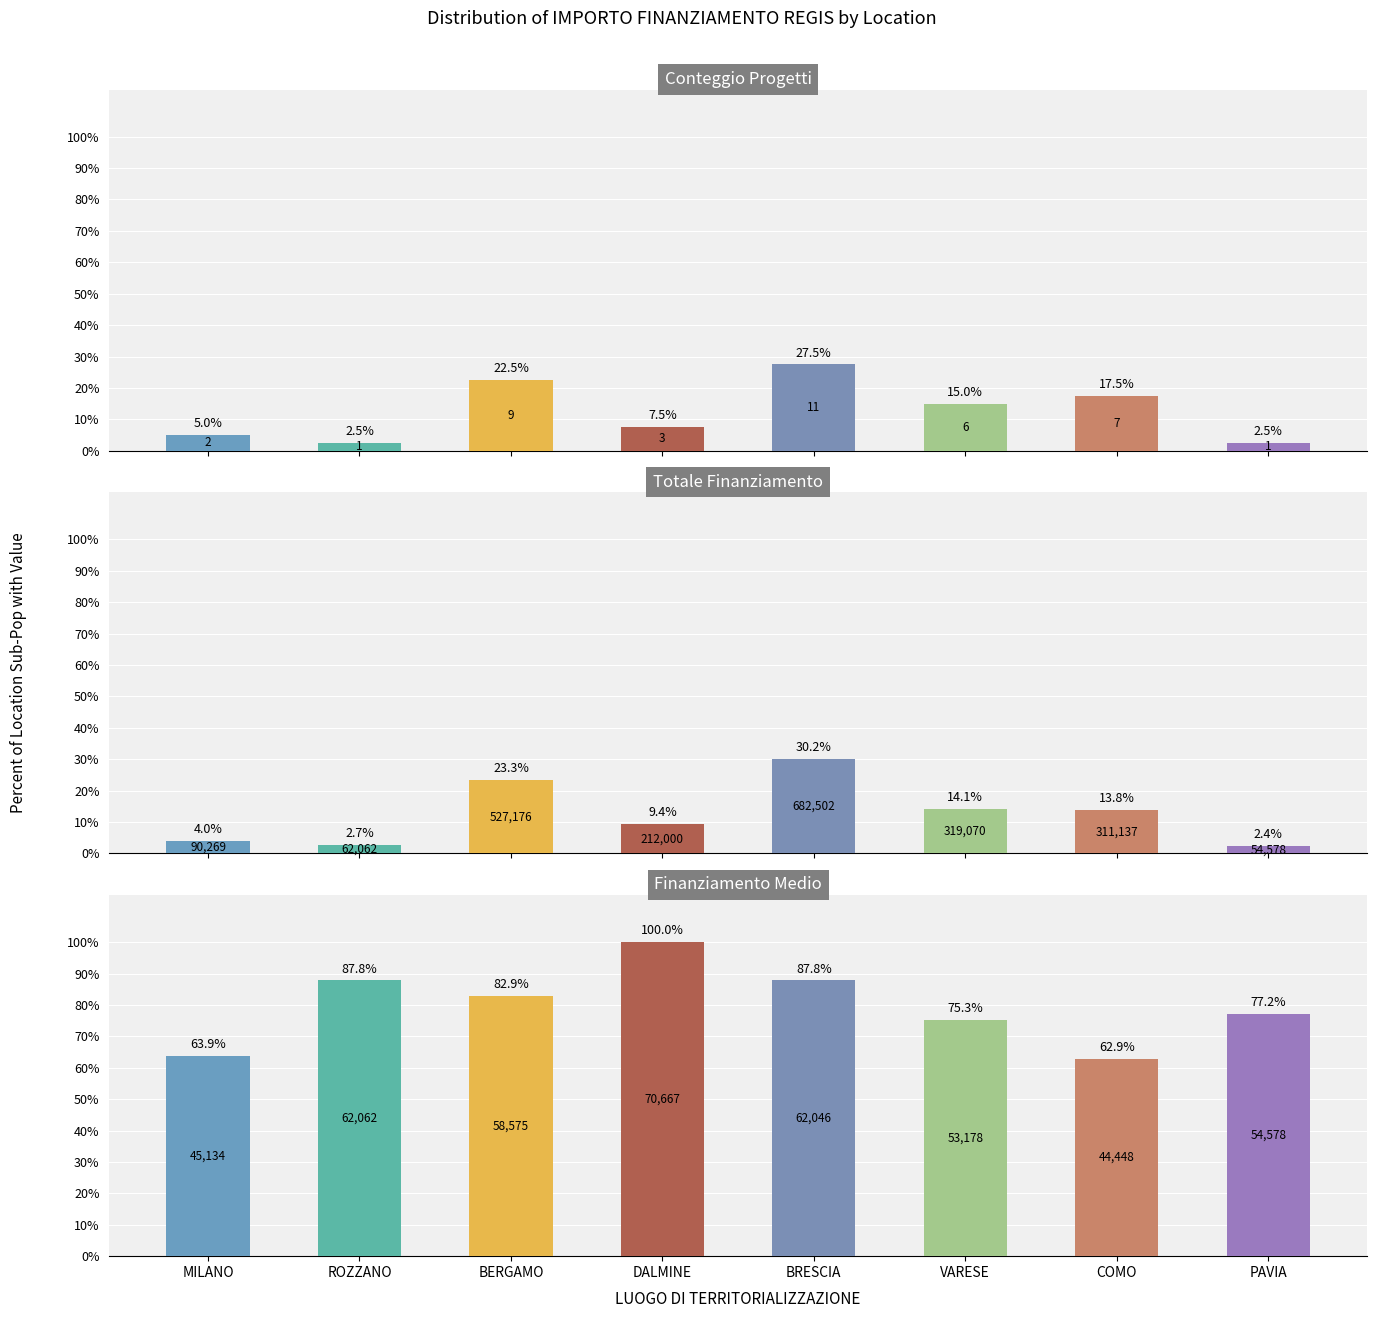

At COMO, list the series in order from largest to smallest.

Finanziamento Medio, Conteggio Progetti, Totale Finanziamento